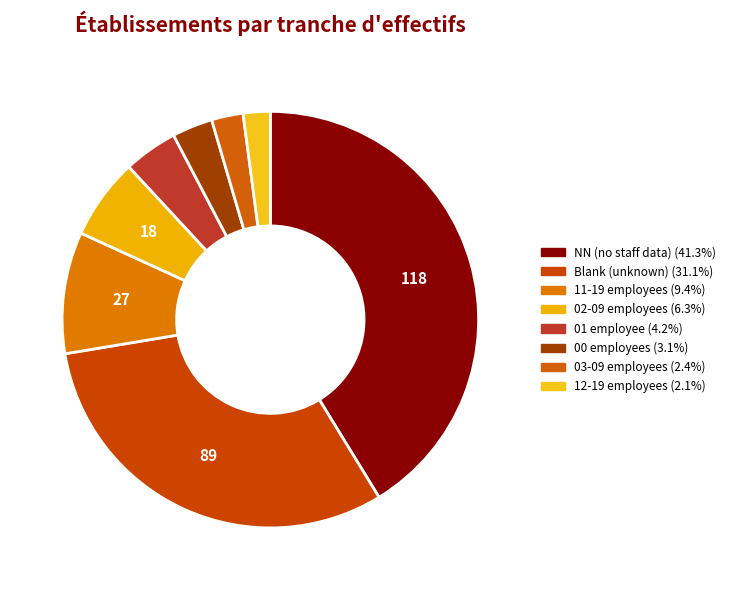

How many slices are in this pie chart?

8